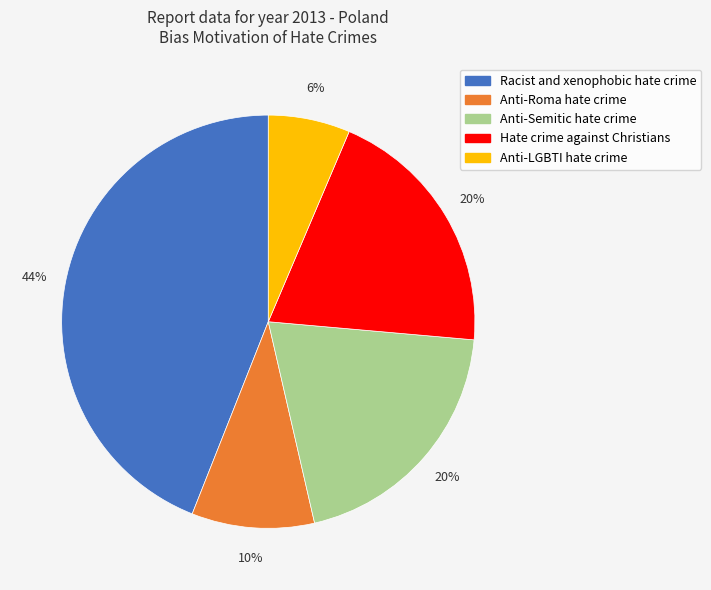

The Hate crime against Christians slice represents 20% of the pie. True or false?

True